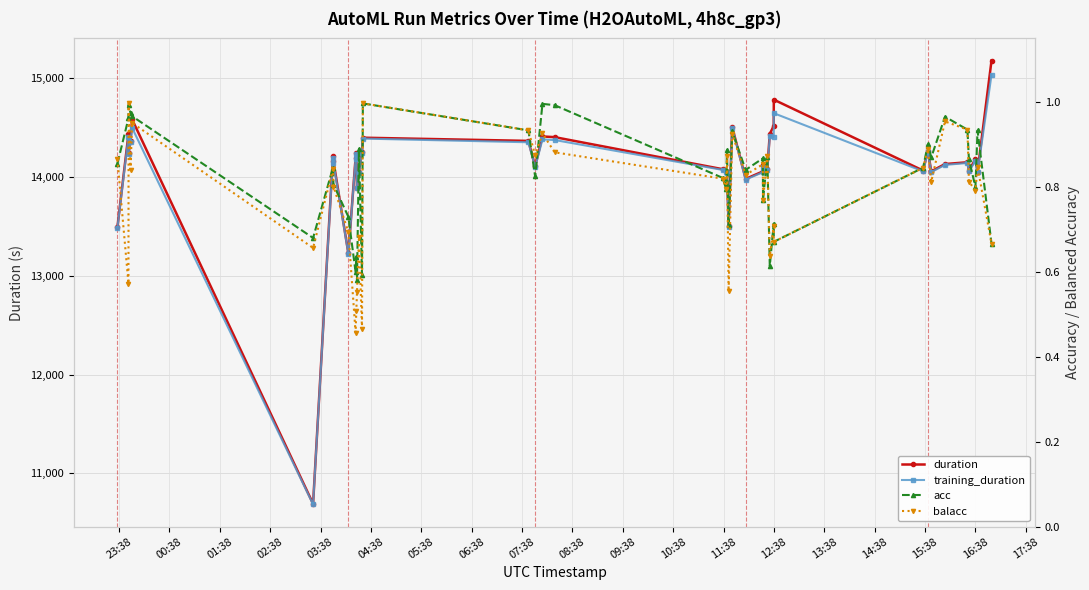

How many distinct data groups are displayed?

4